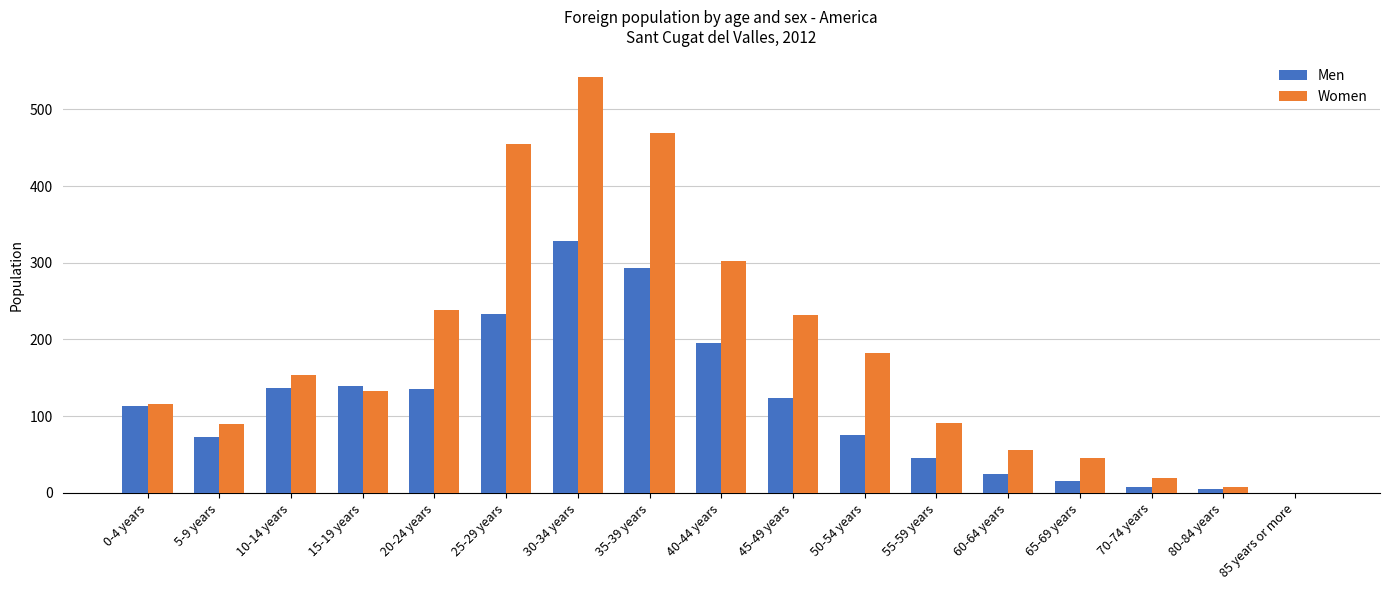

How many data points does each series have?

17